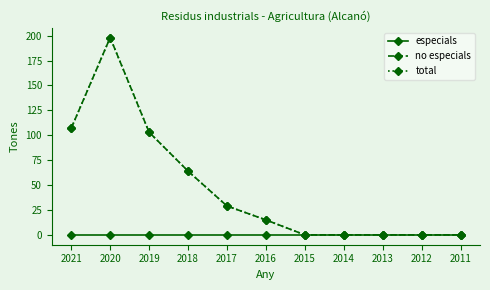

Which series has the largest range (max minus min)?

no especials